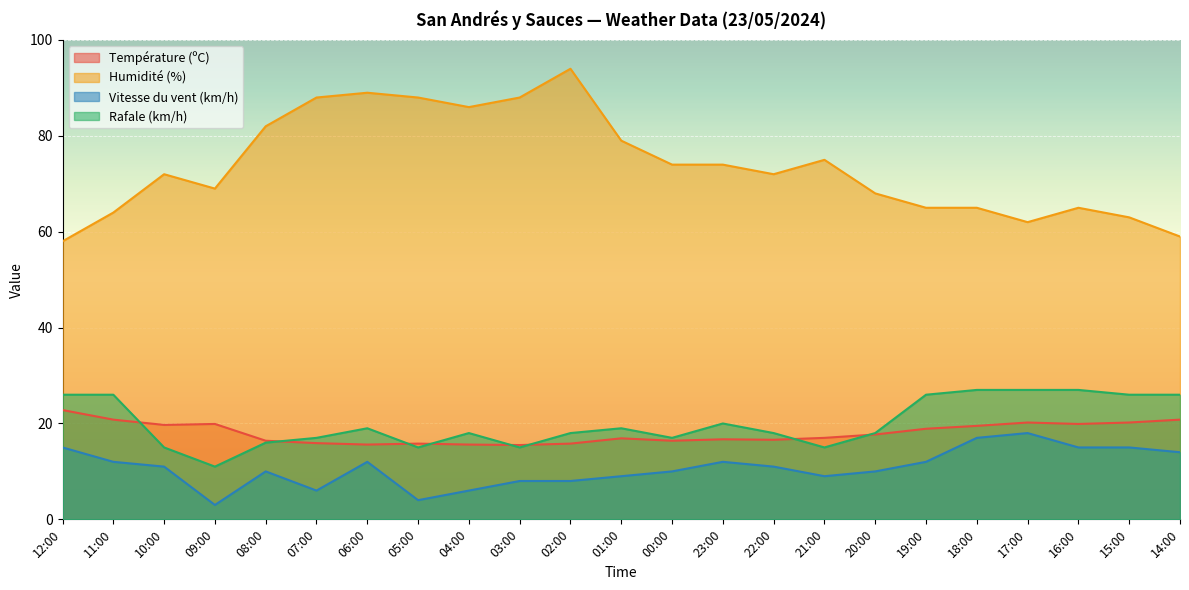

What is the total value across all series at 16:00?

126.9